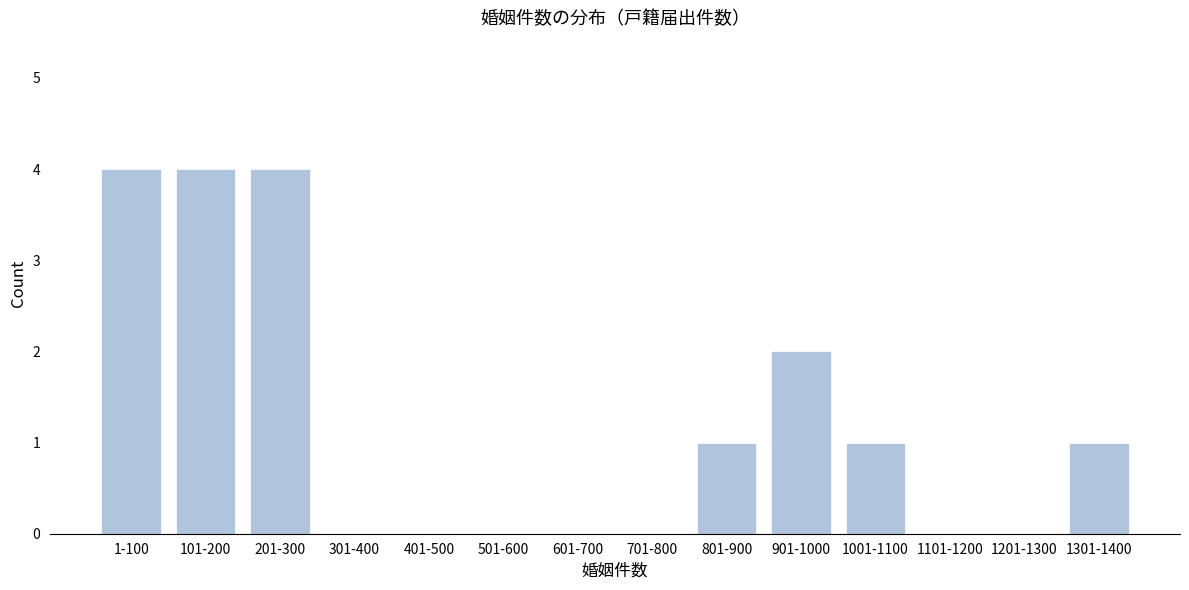

Reading right to left, what are all the values shown in this chart?

1301-1400=1	1201-1300=0	1101-1200=0	1001-1100=1	901-1000=2	801-900=1	701-800=0	601-700=0	501-600=0	401-500=0	301-400=0	201-300=4	101-200=4	1-100=4